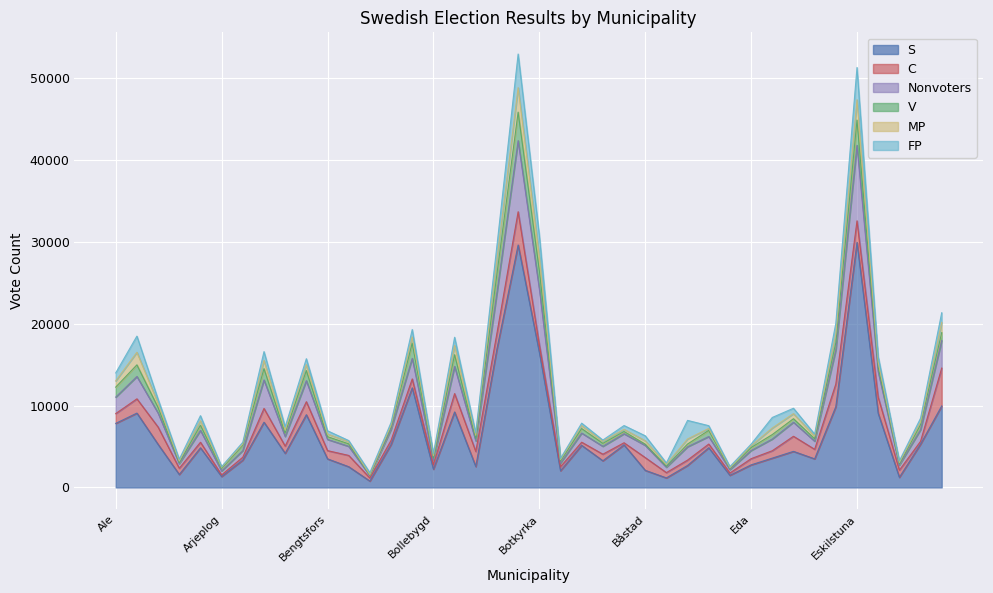

In C, how many points are lower than both neighbors (excluding endpoints)?

12